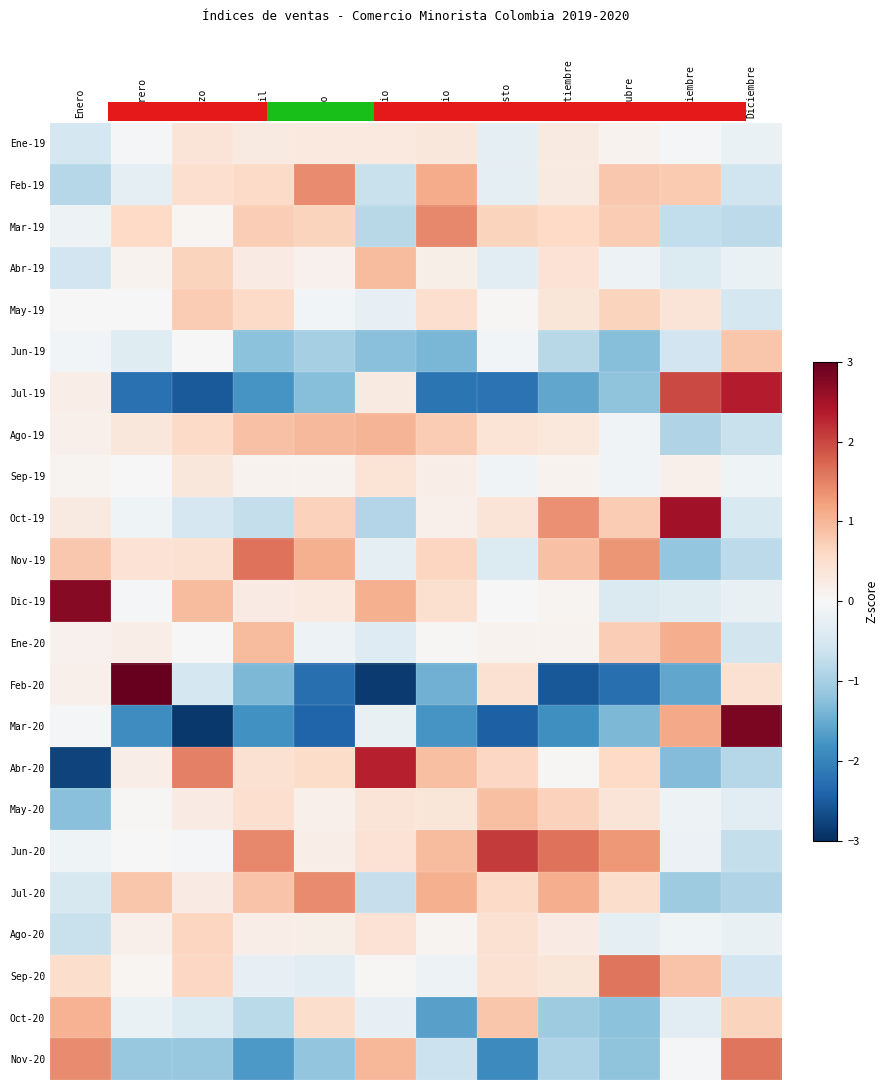

Which series has the largest total across all categories?

Jun-20